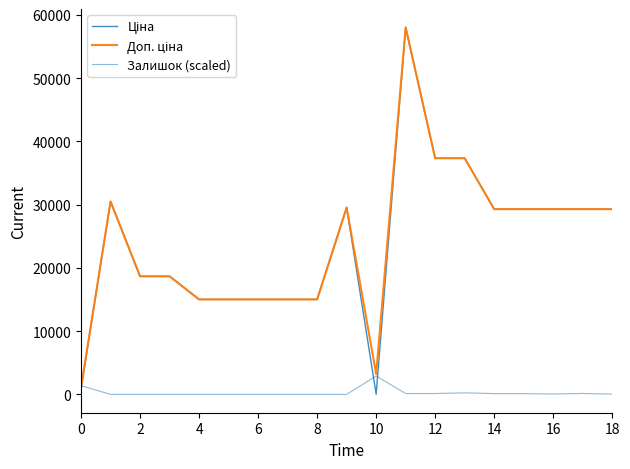

Is this an area chart (filled region under the line)?

No